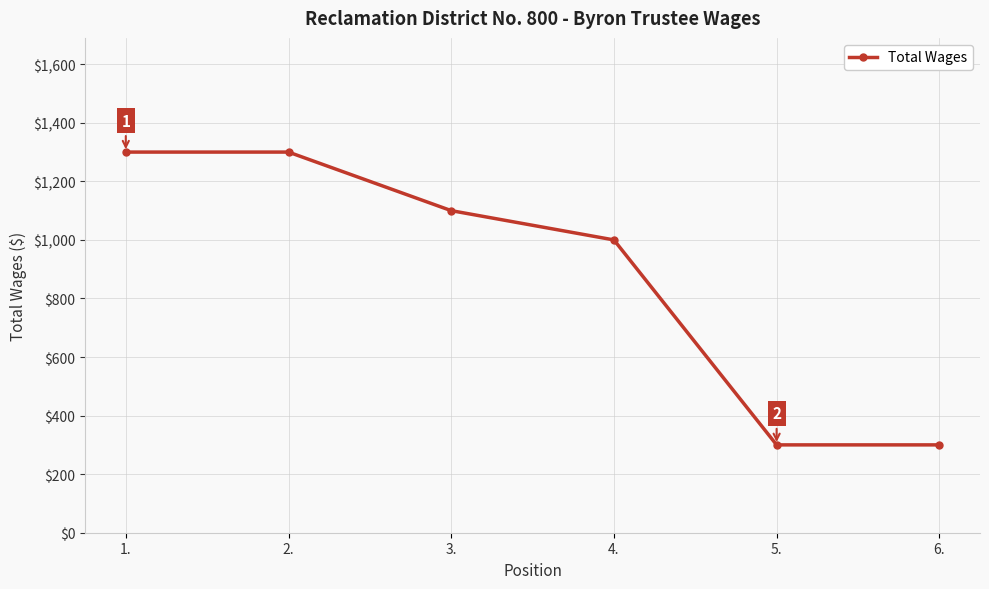

Reading left to right, what are all the values shown in this chart?

1300	1300	1100	1000	300	300